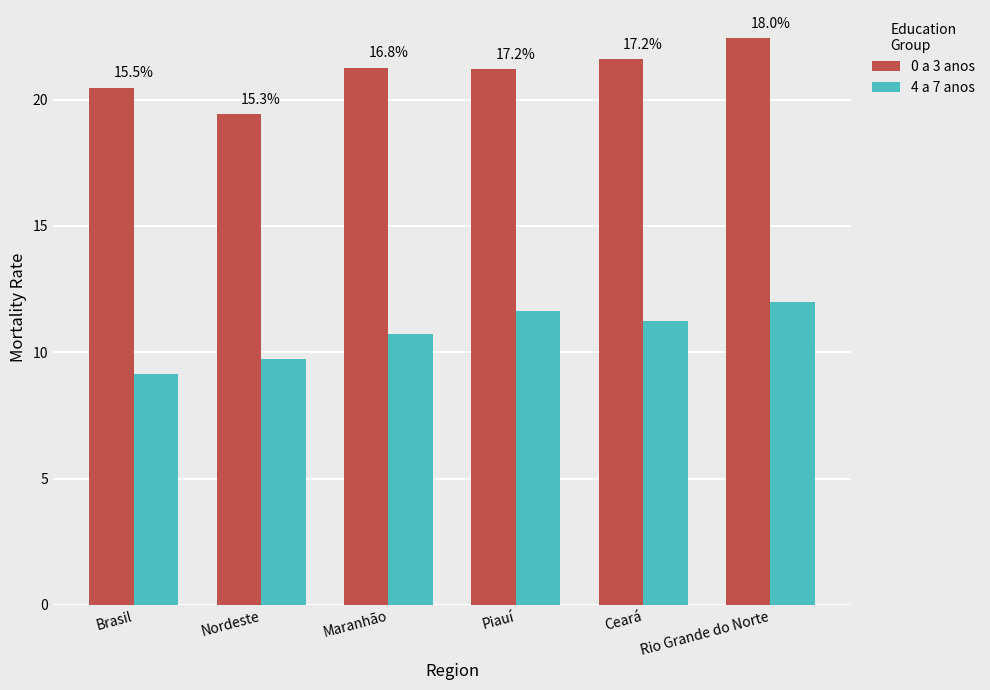

What are all the series names shown in the legend?

0 a 3 anos, 4 a 7 anos